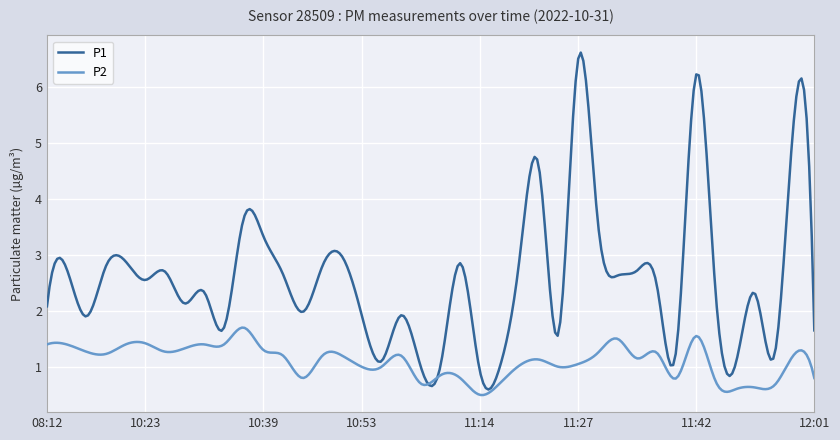

True or false: P1 and P2 cross at least once.

True